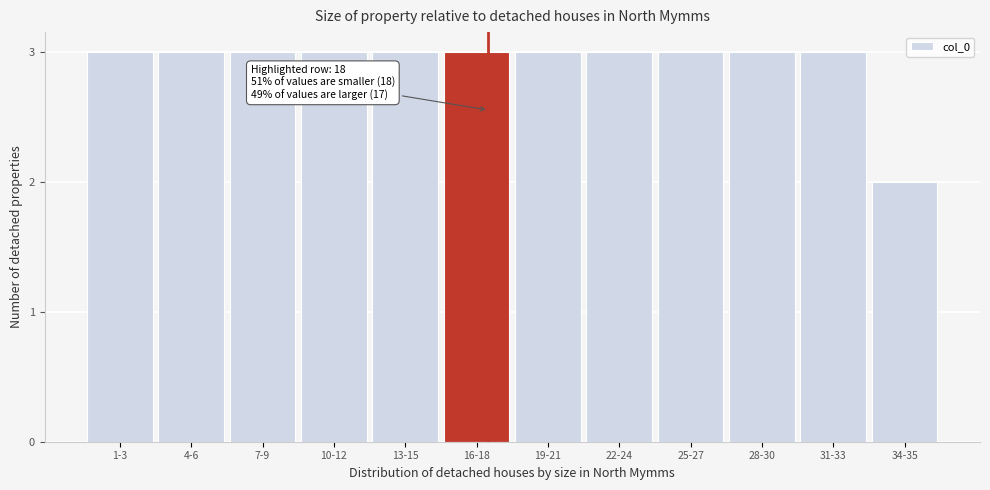

Reading left to right, list all the values displayed in this chart.

3	3	3	3	3	3	3	3	3	3	3	2